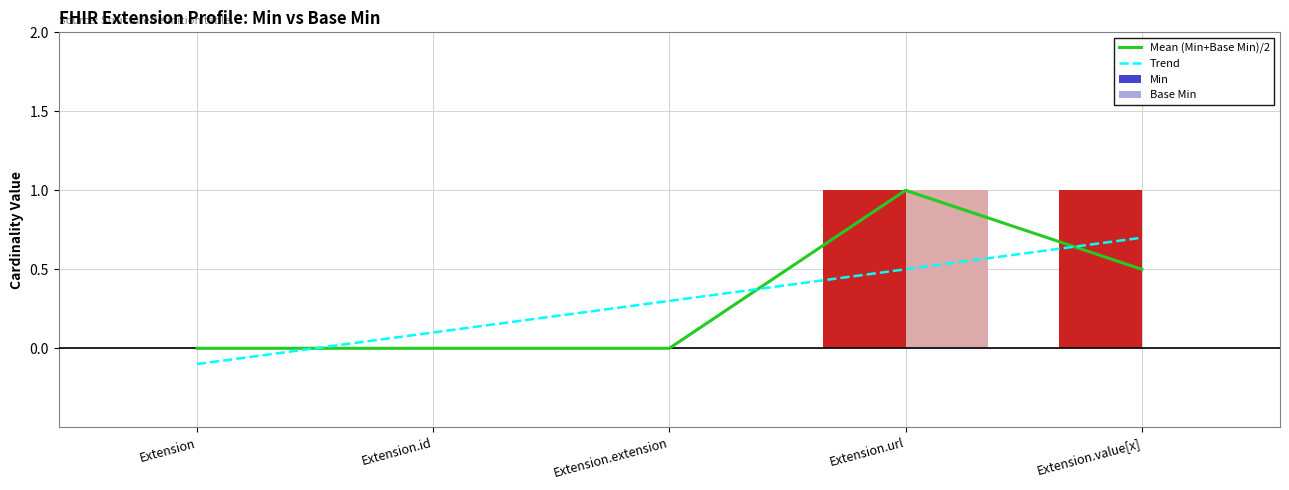

What are all the series names shown in the legend?

Mean (Min+Base Min)/2, Trend, Min, Base Min